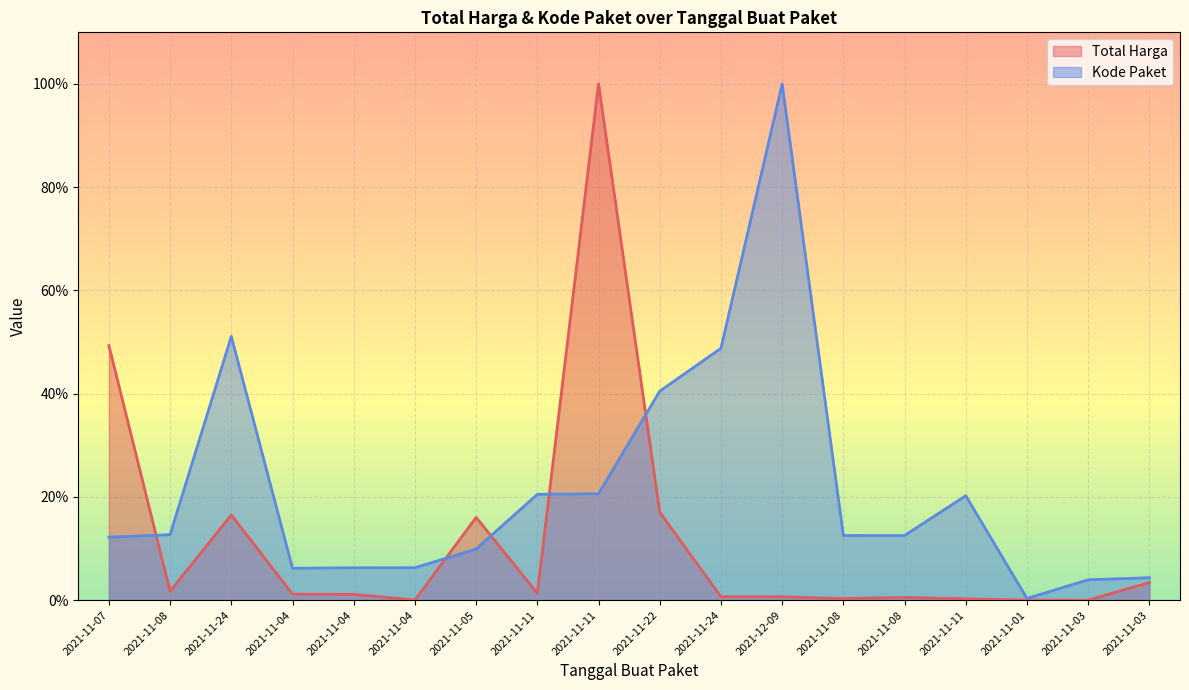

Between 2021-11-08 and 2021-11-04, which series saw the biggest shift?

Kode Paket